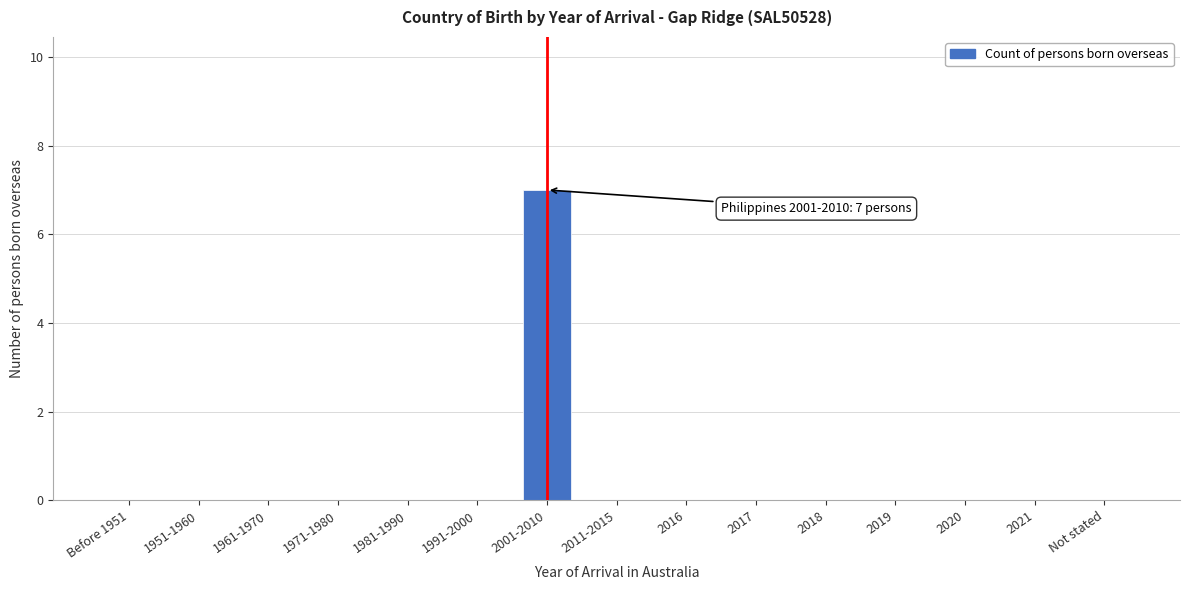

Reading left to right, extract all data points from this chart.

Before 1951=0	1951-1960=0	1961-1970=0	1971-1980=0	1981-1990=0	1991-2000=0	2001-2010=7	2011-2015=0	2016=0	2017=0	2018=0	2019=0	2020=0	2021=0	Not stated=0